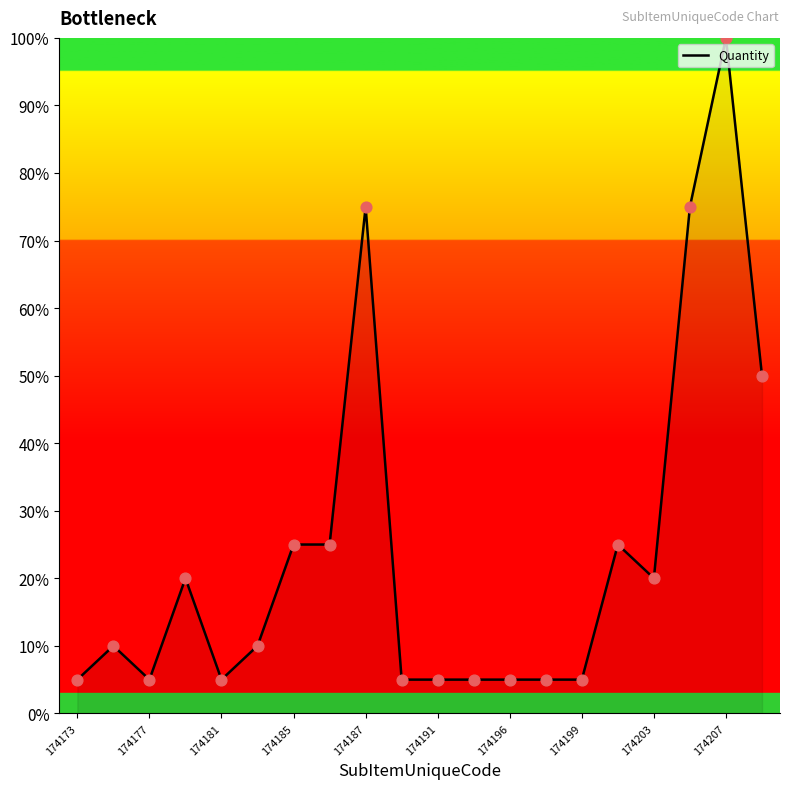

What is the smallest value displayed?

5